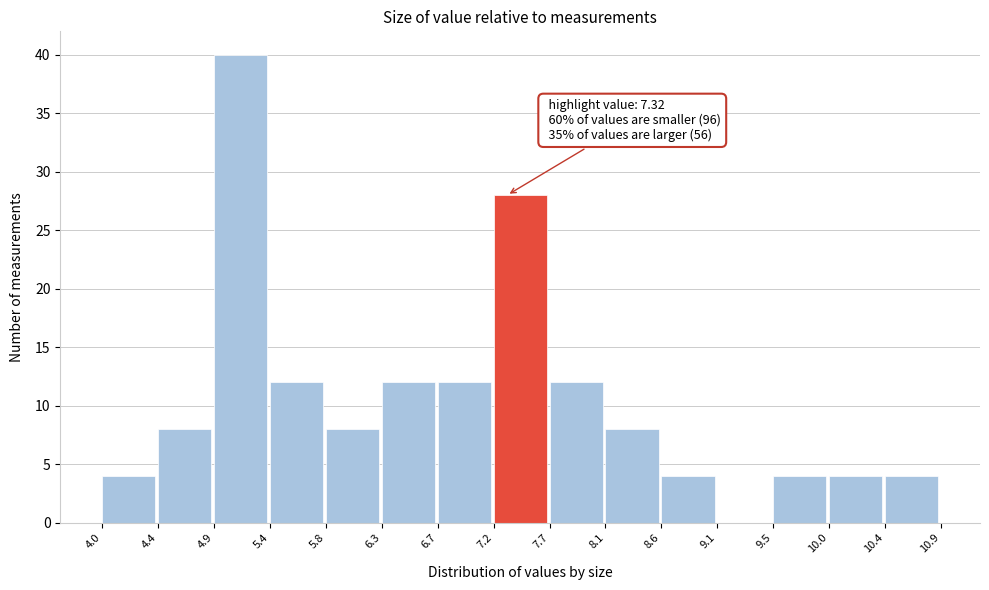

Which range on the x-axis has the tallest bar?

4.9 to 5.4